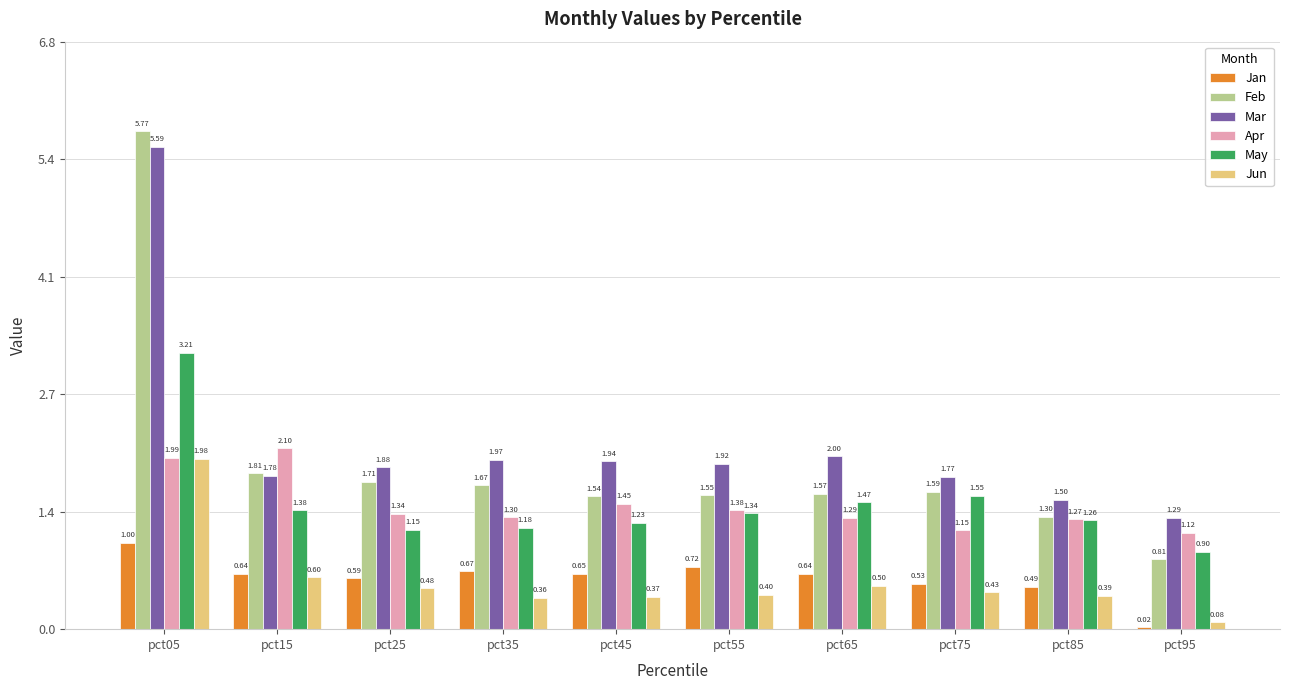

What is the spread (max minus min) of values at pct55?

1.5